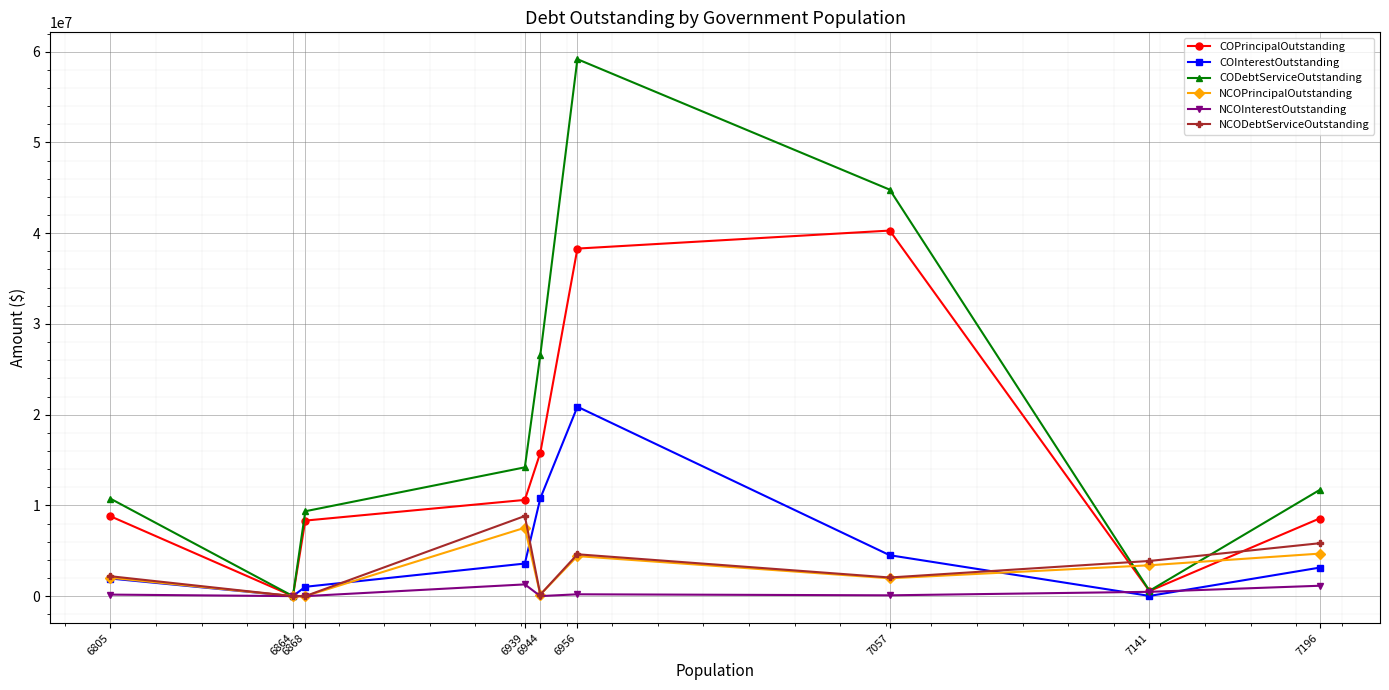

The COInterestOutstanding series shows -12724137.1 at 7141. True or false?

False